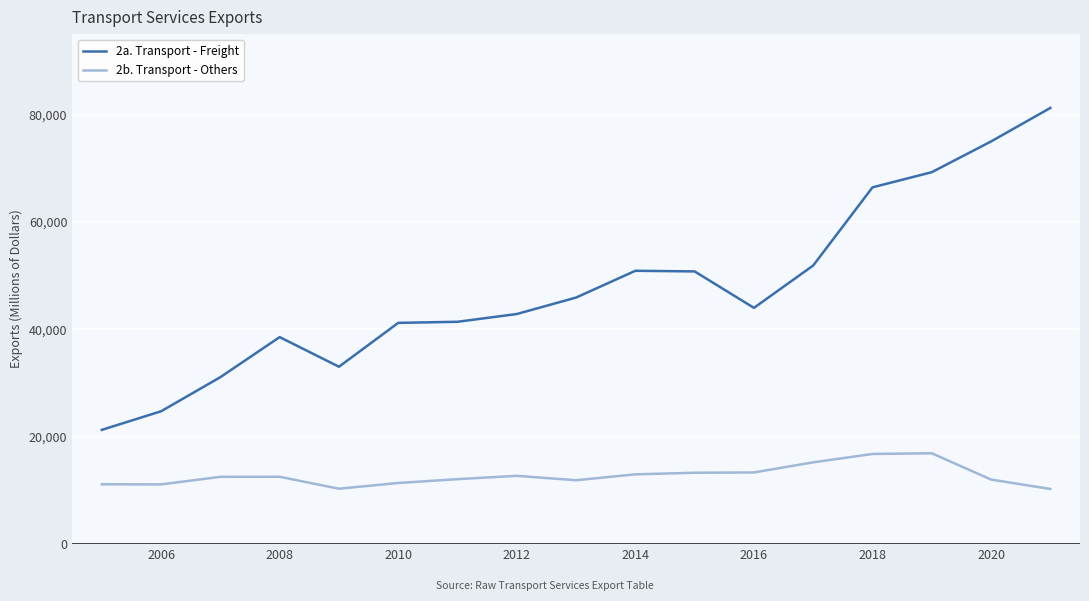

True or false: 2a. Transport - Freight and 2b. Transport - Others intersect in this chart.

False